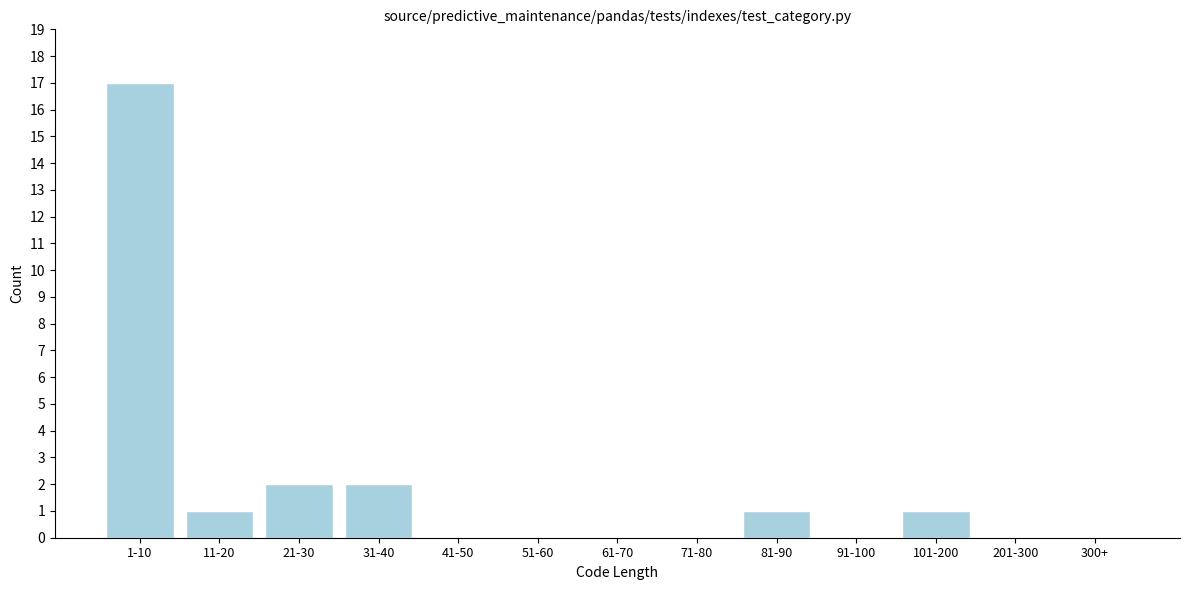

Reading left to right, list all the values displayed in this chart.

1-10=17	11-20=1	21-30=2	31-40=2	41-50=0	51-60=0	61-70=0	71-80=0	81-90=1	91-100=0	101-200=1	201-300=0	300+=0